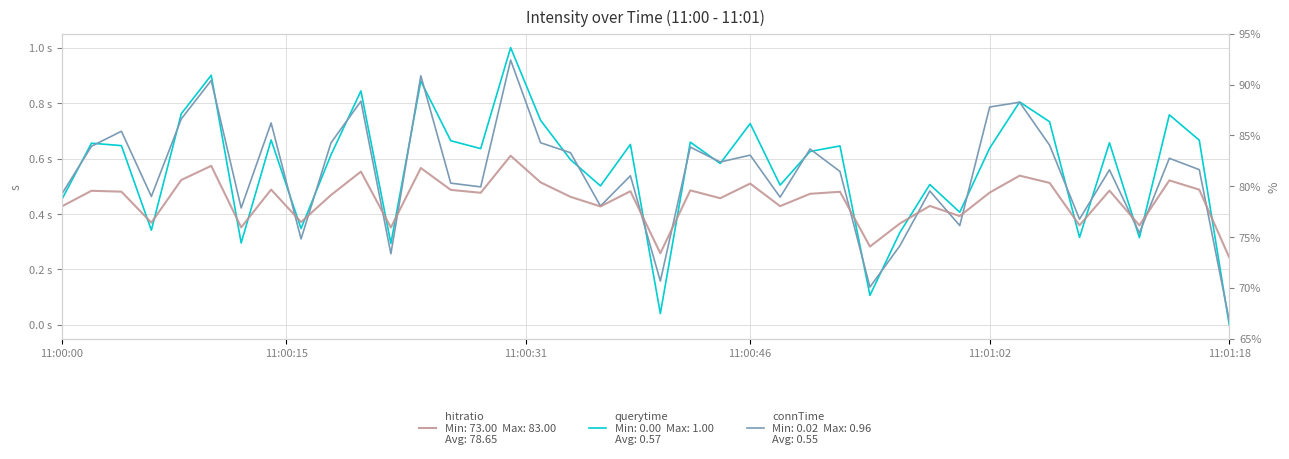

How many data points does each series have?

40